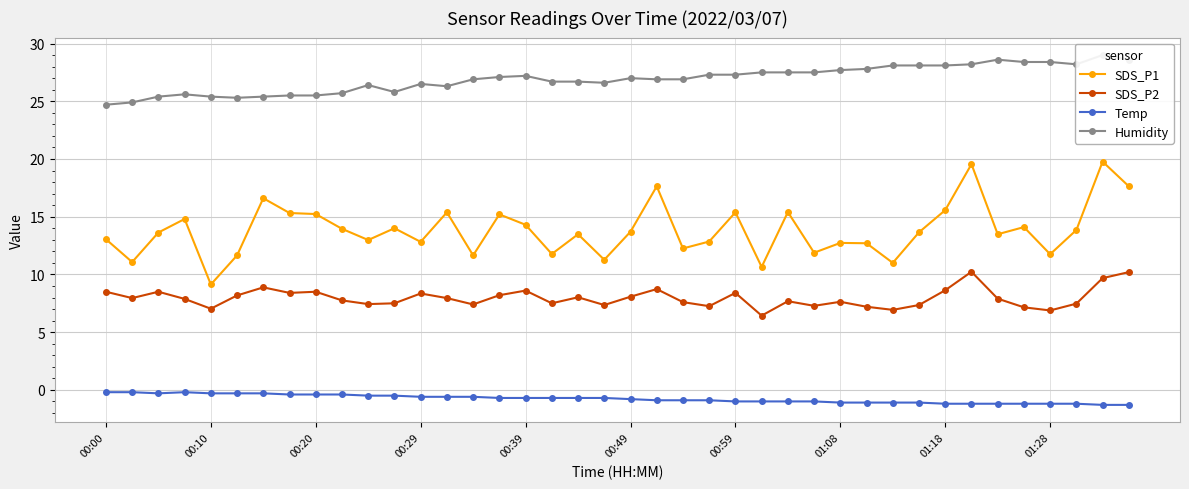

In Temp, how many points are lower than both neighbors (excluding endpoints)?

1